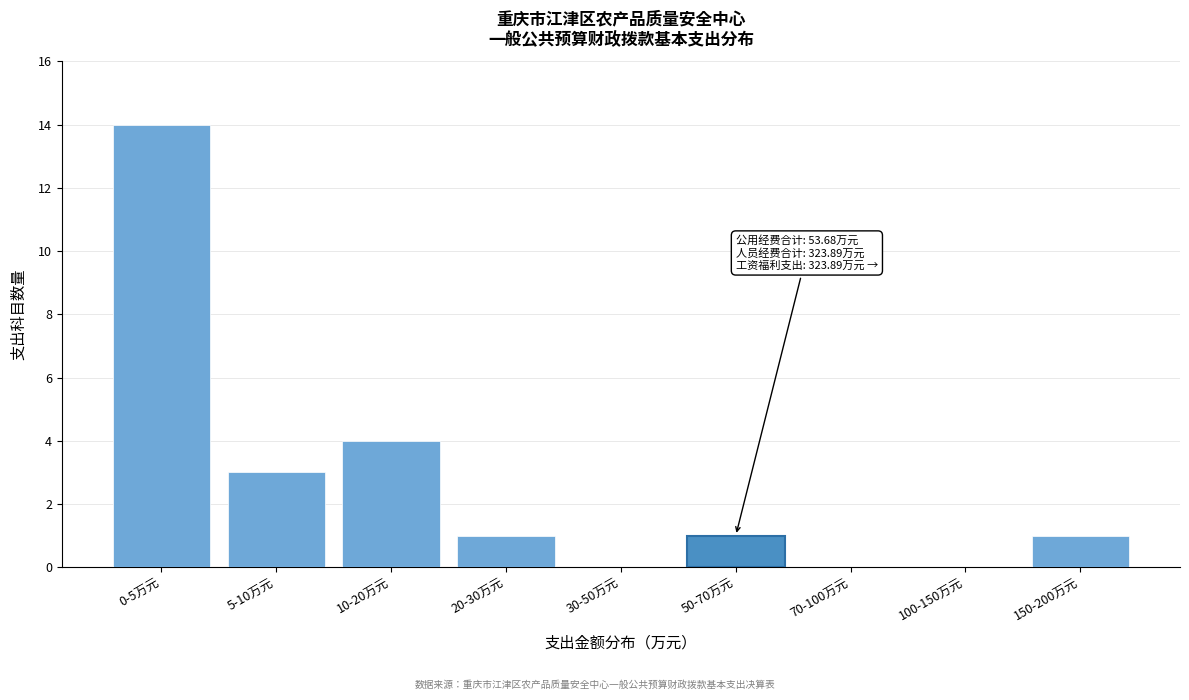

Reading left to right, what are all the values shown in this chart?

0-5万元=14	5-10万元=3	10-20万元=4	20-30万元=1	30-50万元=0	50-70万元=1	70-100万元=0	100-150万元=0	150-200万元=1